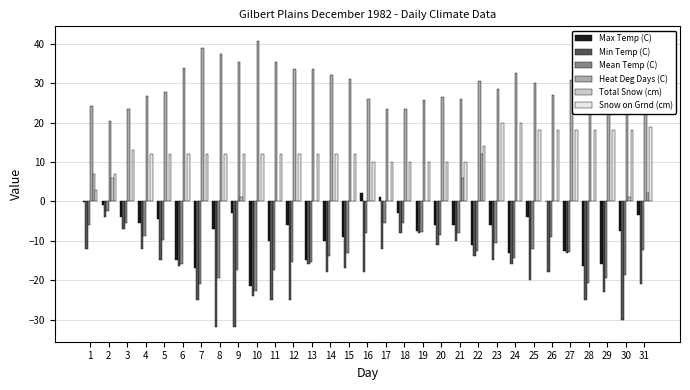

What is the maximum value shown in the chart?

40.8